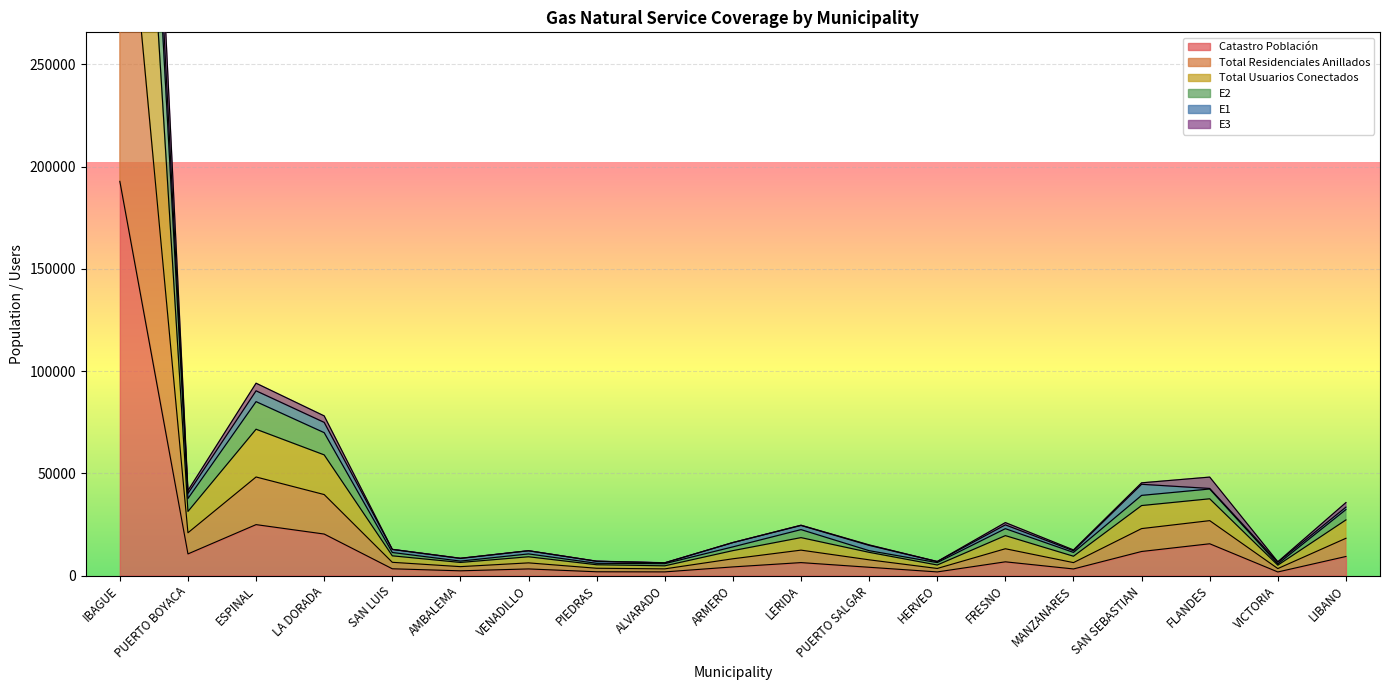

True or false: Total Residenciales Anillados has a value of 11939 at LIBANO.

False